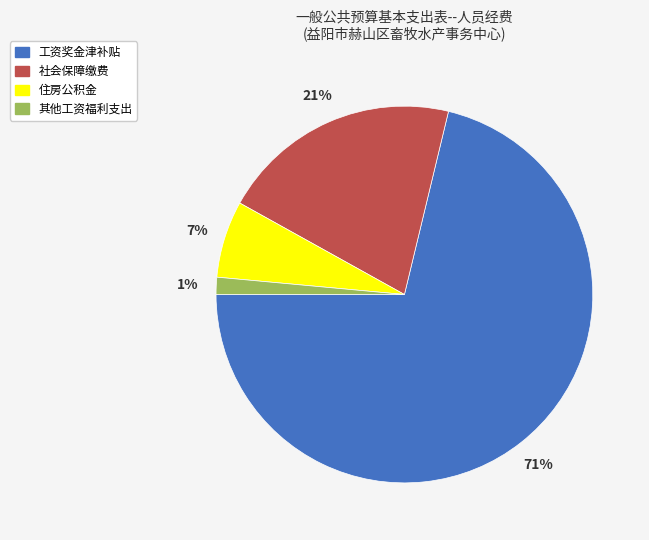

Rank the categories by value from highest to lowest.

工资奖金津补贴, 社会保障缴费, 住房公积金, 其他工资福利支出